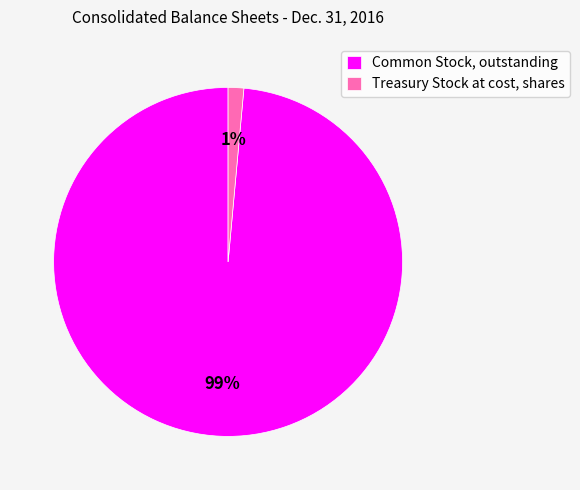

To the nearest percent, what is the average slice percentage?

50%